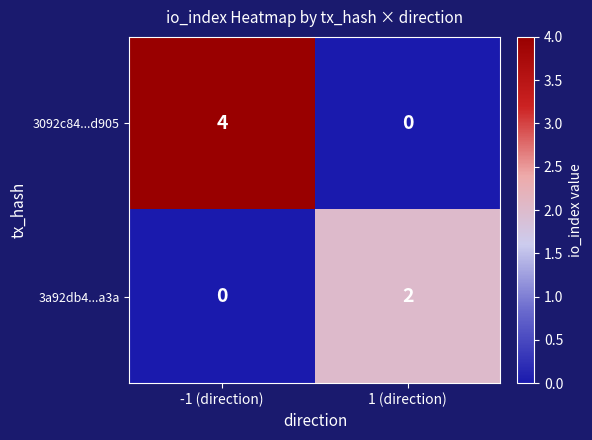

Which series has the widest spread of values?

3092c84...d905